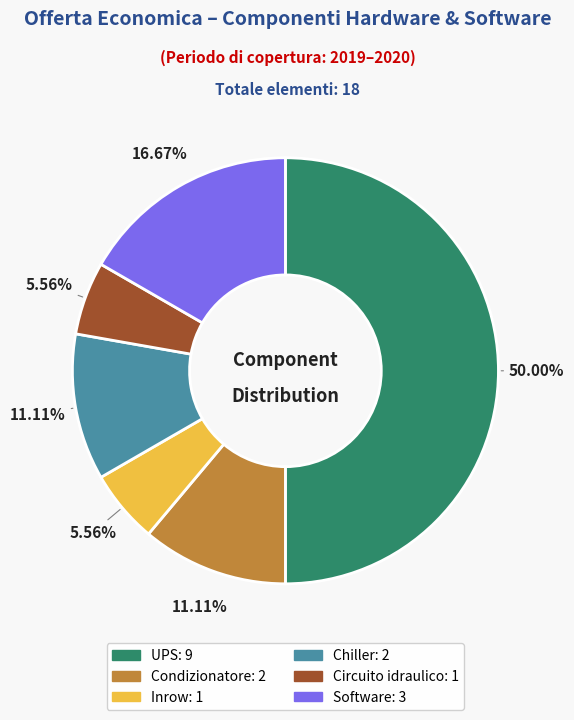

To the nearest percent, what is the difference between the largest and smallest slice percentages?

44%